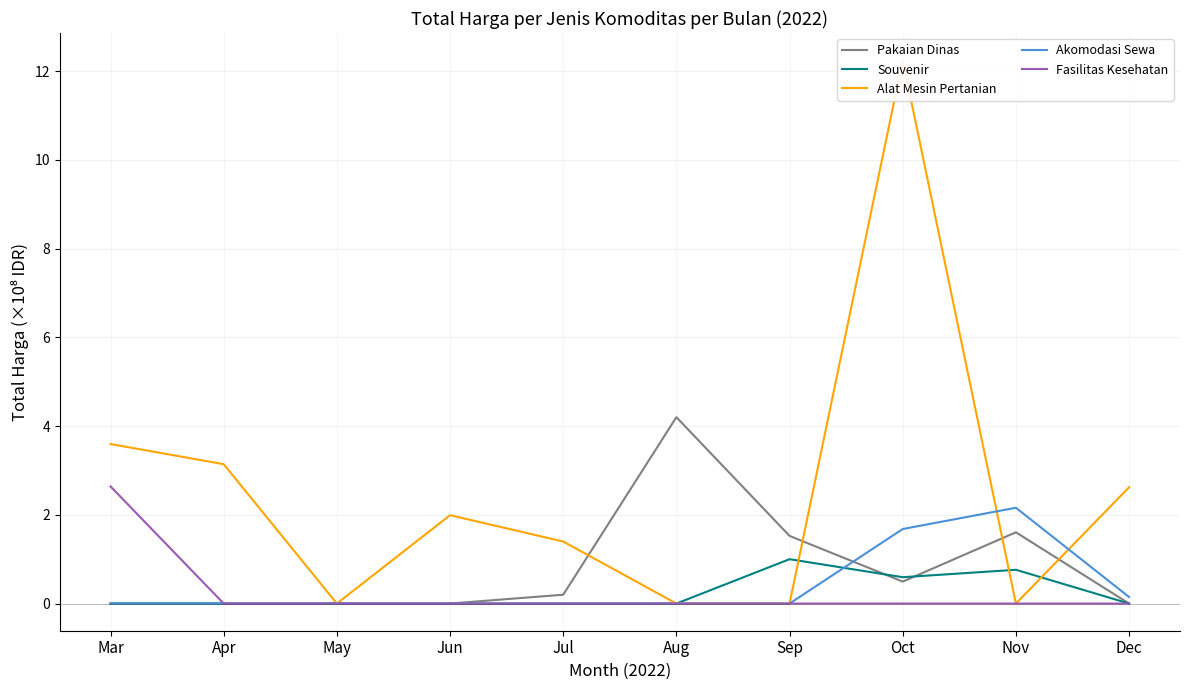

What is the value of the Souvenir point at the 9th from the left?

0.8